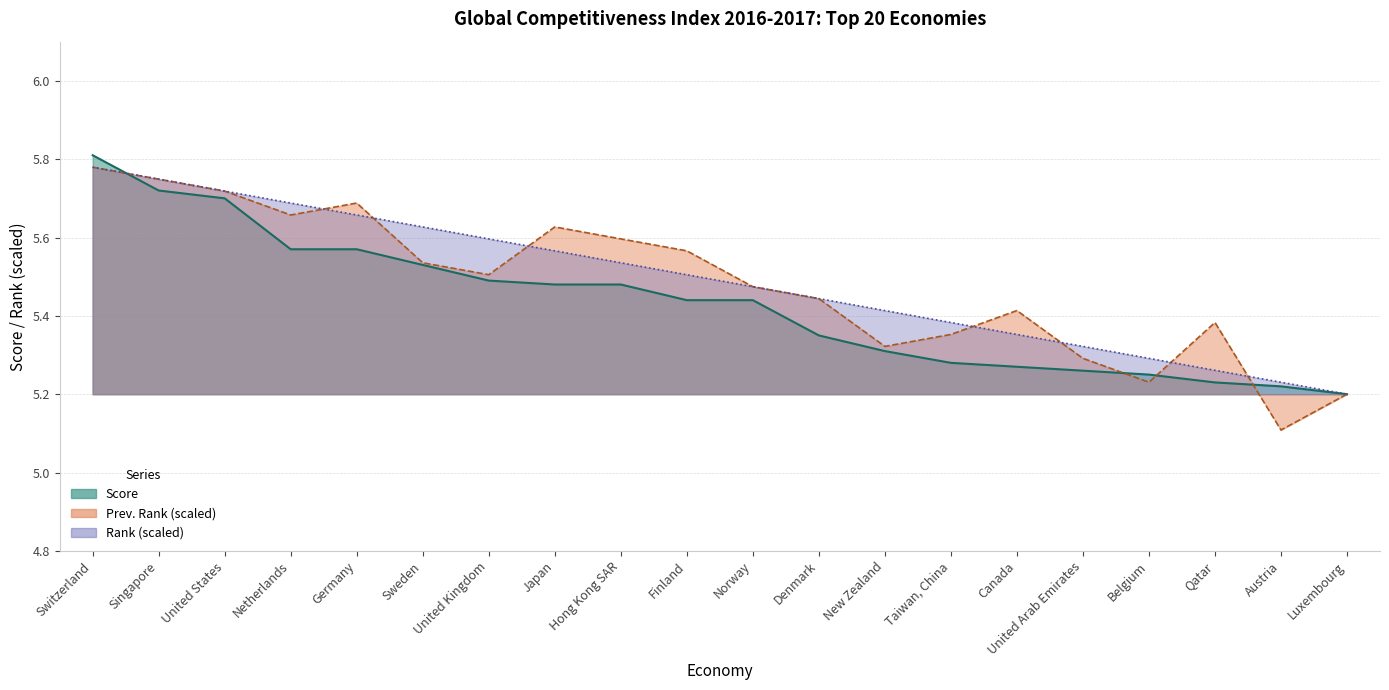

Which series has the largest range (max minus min)?

Prev. Rank